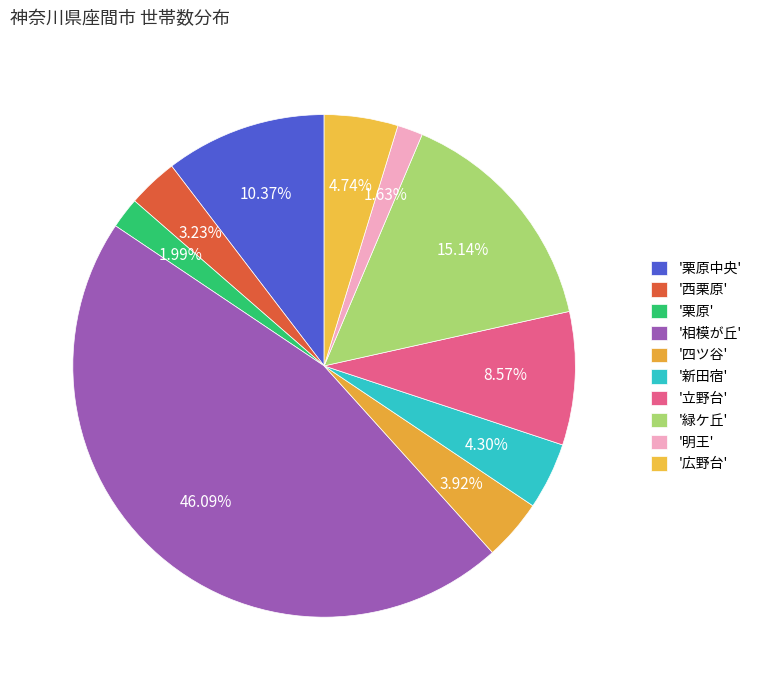

Rank the categories by value from highest to lowest.

相模が丘, 緑ケ丘, 栗原中央, 立野台, 広野台, 新田宿, 四ツ谷, 西栗原, 栗原, 明王